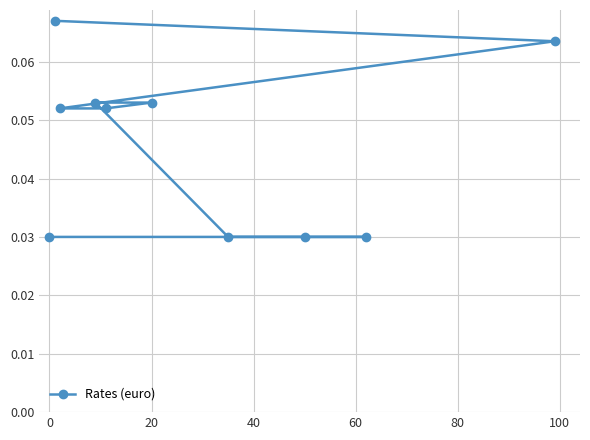

Count the values in the range 0 to 1.

10